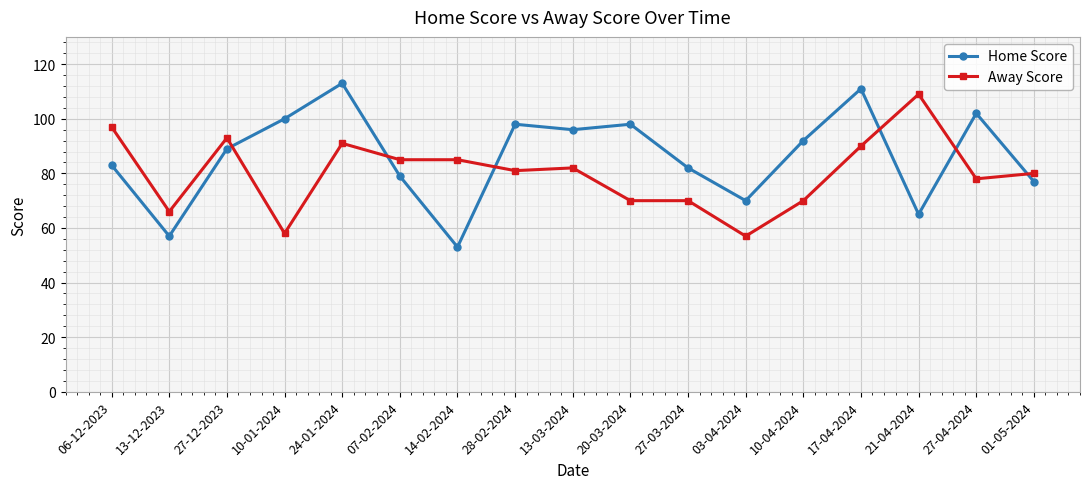

What is the label of the 12th point from the right?

07-02-2024